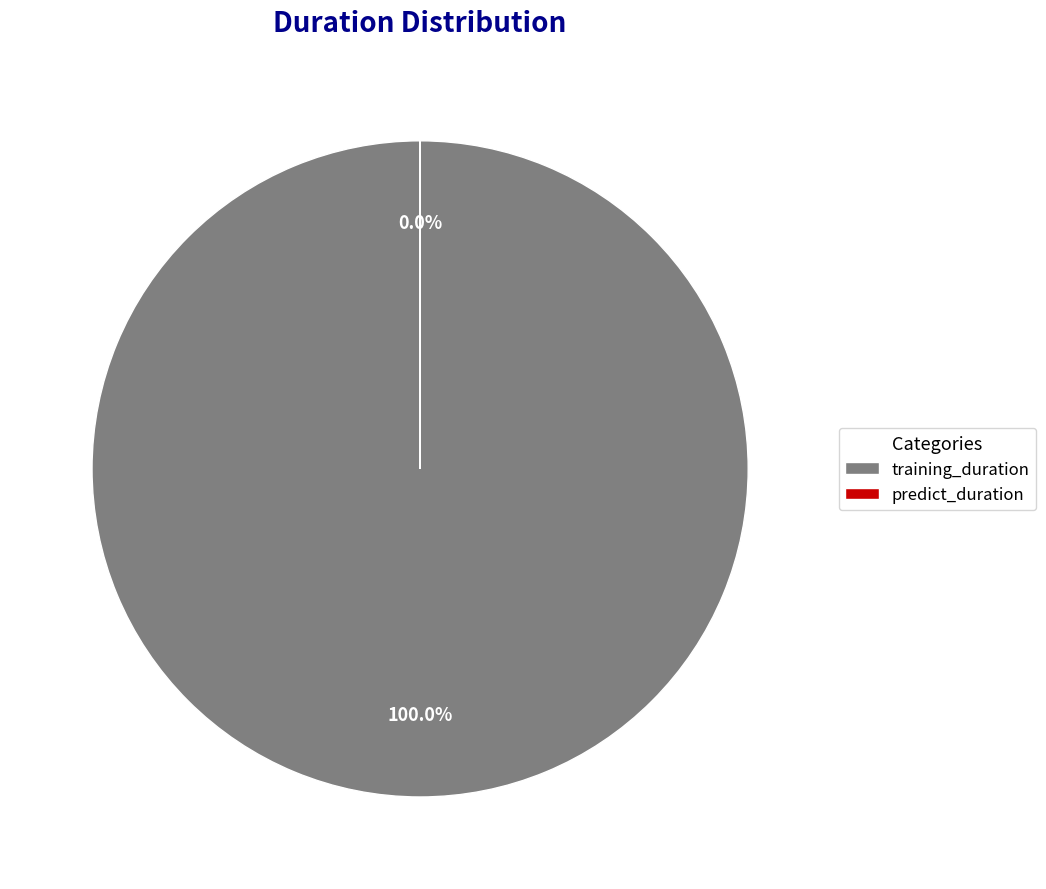

Is there any slice that represents more than half of the pie?

Yes